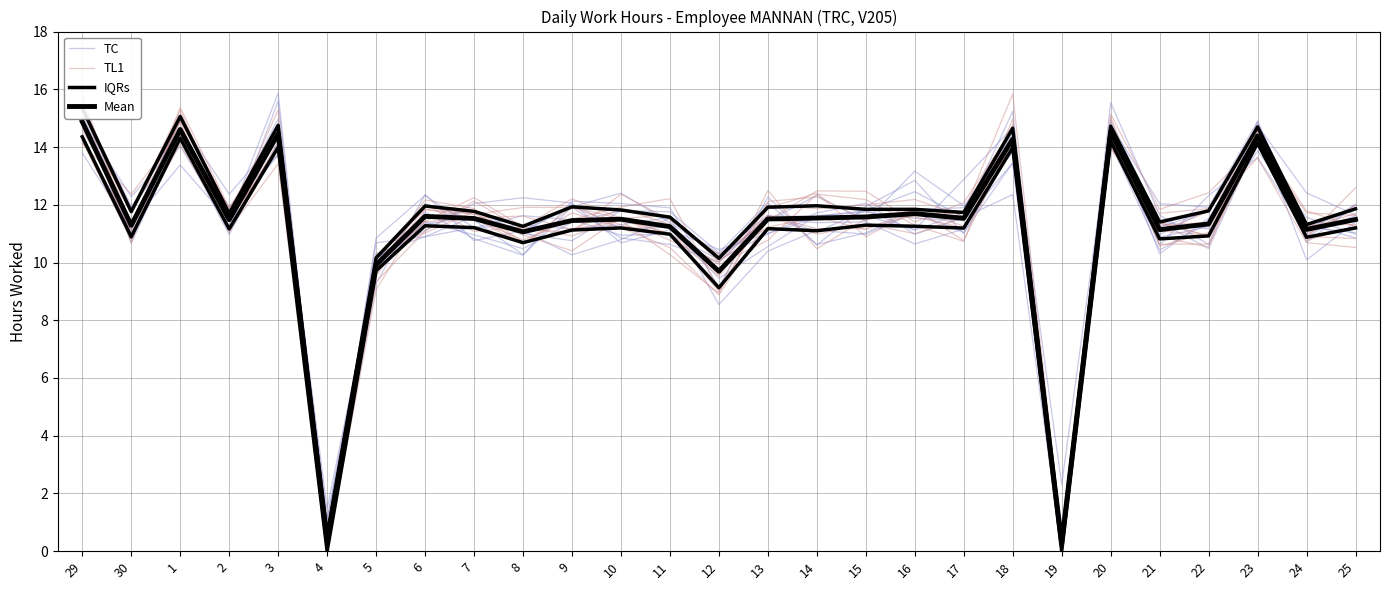

Reading right to left, what are all the values shown in this chart?

TC: 10.8	11.3	14.2	10.5	11.4	14.3	0.9	13.5	11.0	11.7	11.0	11.1	10.4	8.5	11.6	11.3	11.2	11.3	11.2	12.3	10.8	0.0	14.3	12.4	14.9	11.3	15.0
TL1: 12.0	10.9	14.7	11.8	11.1	14.2	0.0	14.0	11.7	11.8	11.5	10.5	12.5	9.1	12.2	11.9	11.5	10.8	11.5	11.6	10.0	0.2	14.0	11.5	15.1	10.7	15.4
IQRs: 11.2	10.9	14.1	10.9	10.8	14.2	0.0	14.0	11.2	11.3	11.3	11.1	11.2	9.1	11.0	11.2	11.1	10.7	11.2	11.3	9.7	0.0	14.0	11.2	14.3	10.9	14.4
Mean: 11.5	11.1	14.4	11.3	11.1	14.5	0.3	14.3	11.5	11.7	11.6	11.5	11.5	9.7	11.2	11.5	11.5	11.1	11.5	11.6	9.9	0.4	14.5	11.5	14.6	11.3	14.9